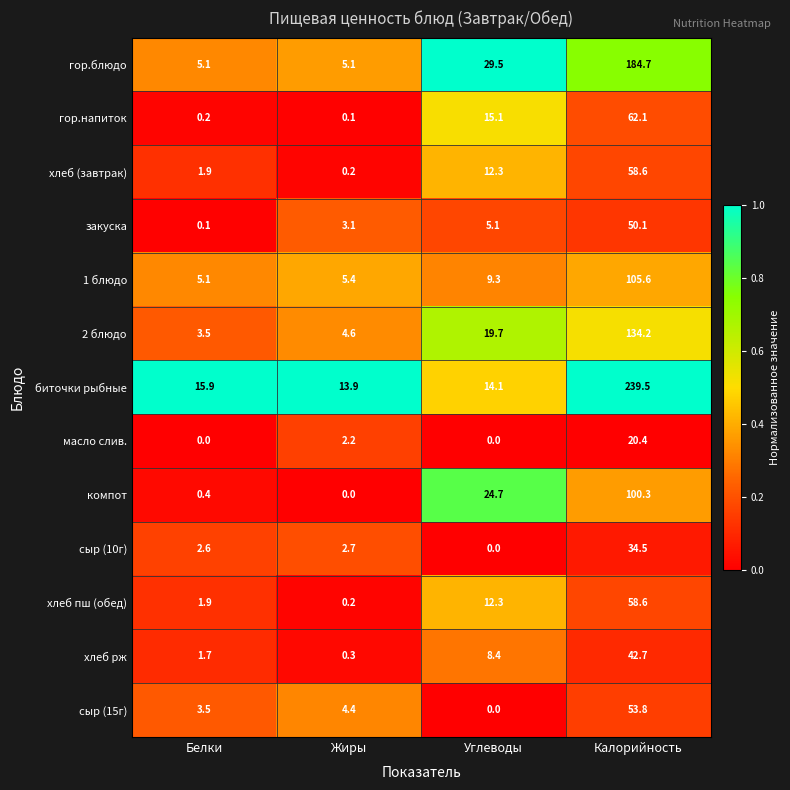

At which category is the sum across all series the highest?

Калорийность